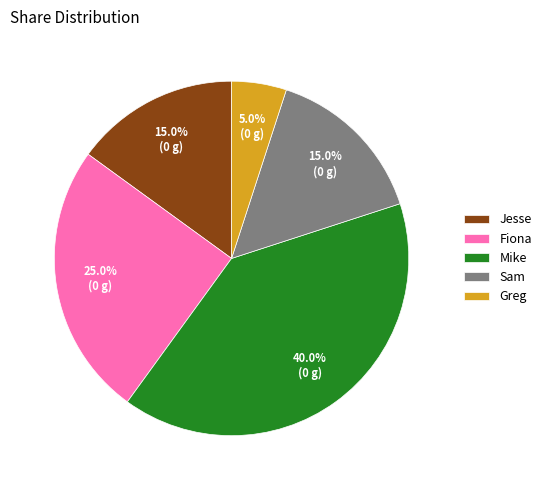

Is the sum of Greg and Mike greater than half?

No